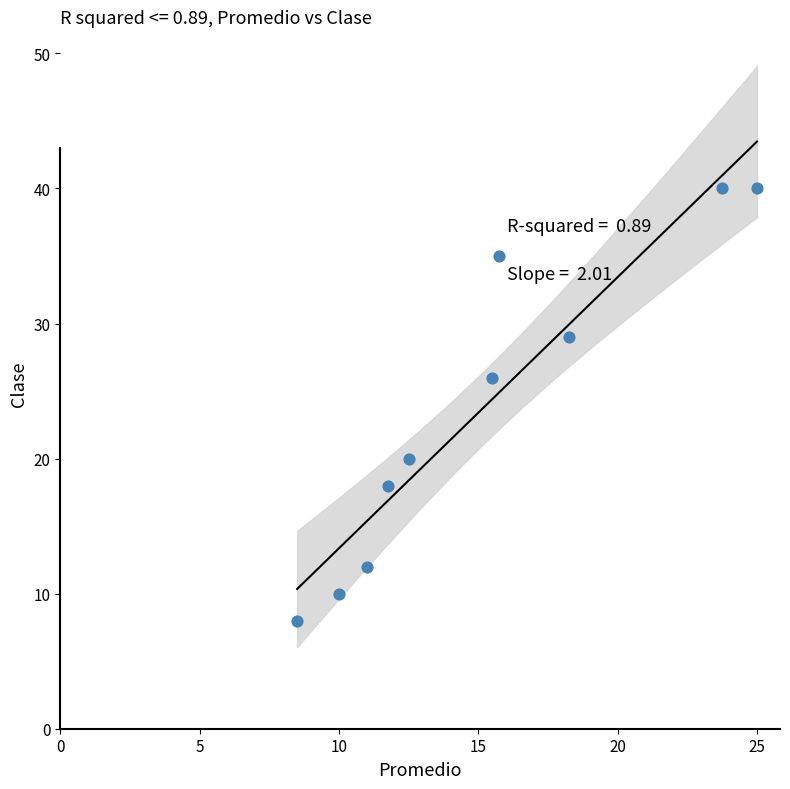

What Y value in the scatter plot is closest to 24?

26